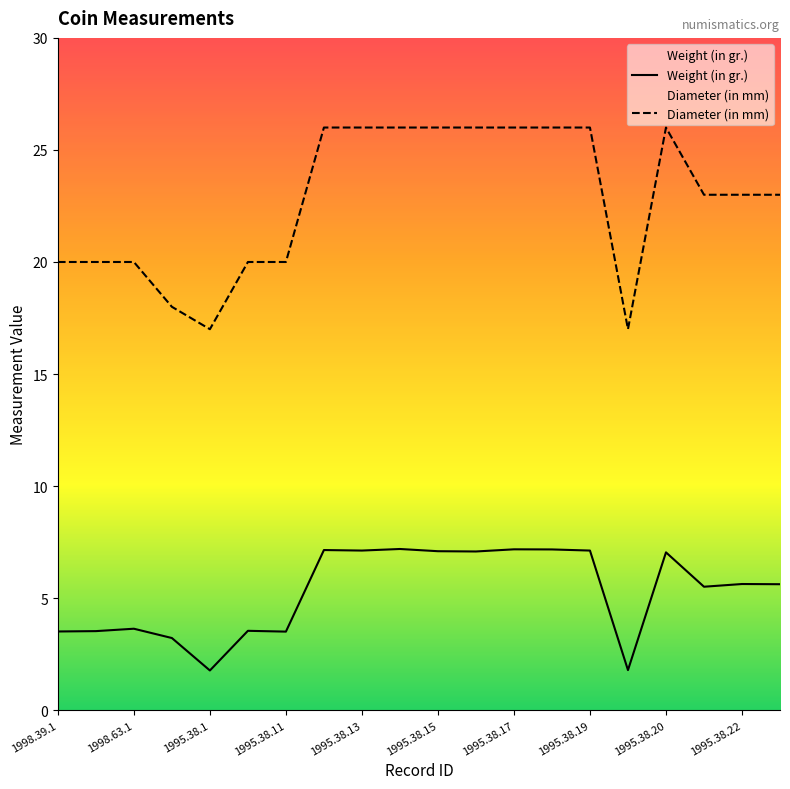

Between 1998.39.1 and 1995.38.12, which series saw the biggest shift?

Diameter (in mm)